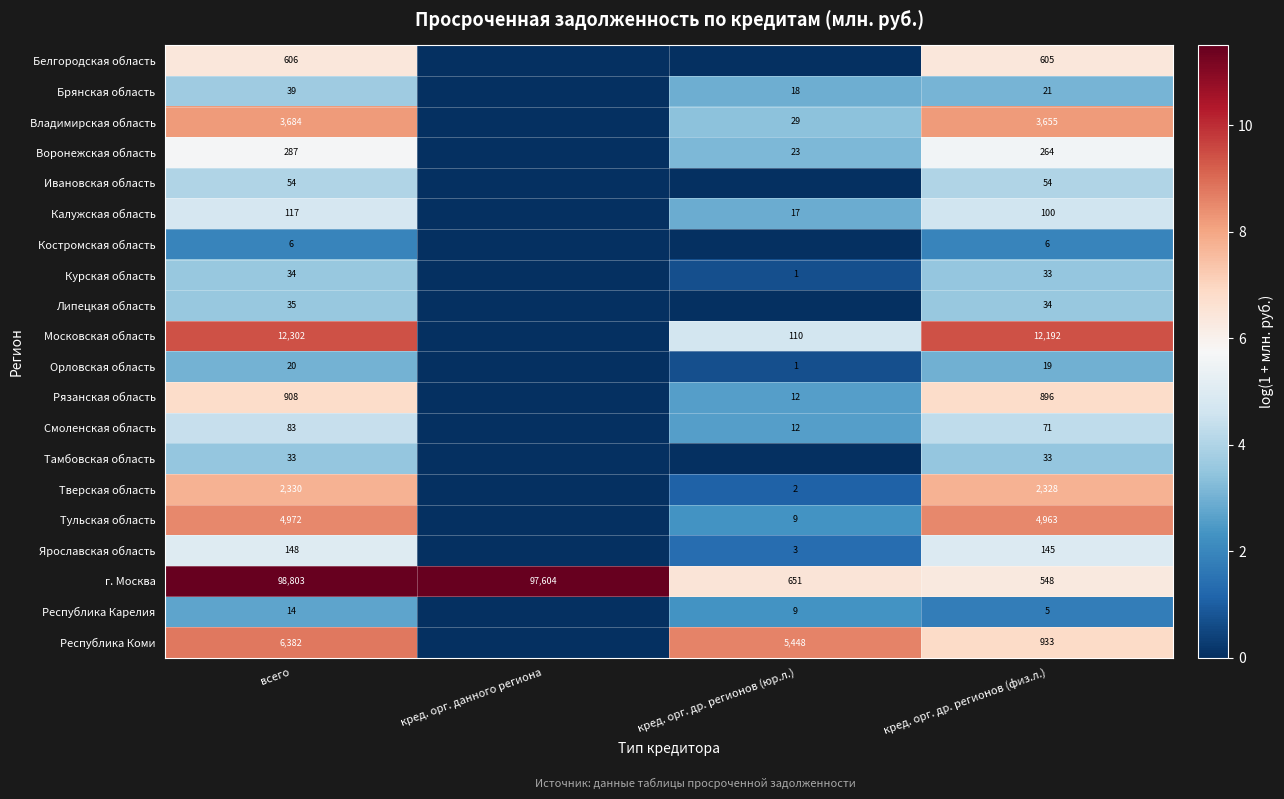

At which label does г. Москва reach its minimum?

кред. орг. др. регионов (физ.л.)